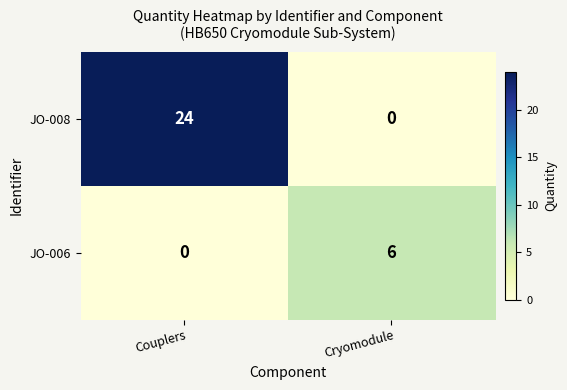

Reading right to left, extract all data points from this chart.

JO-008: 0	24
JO-006: 6	0